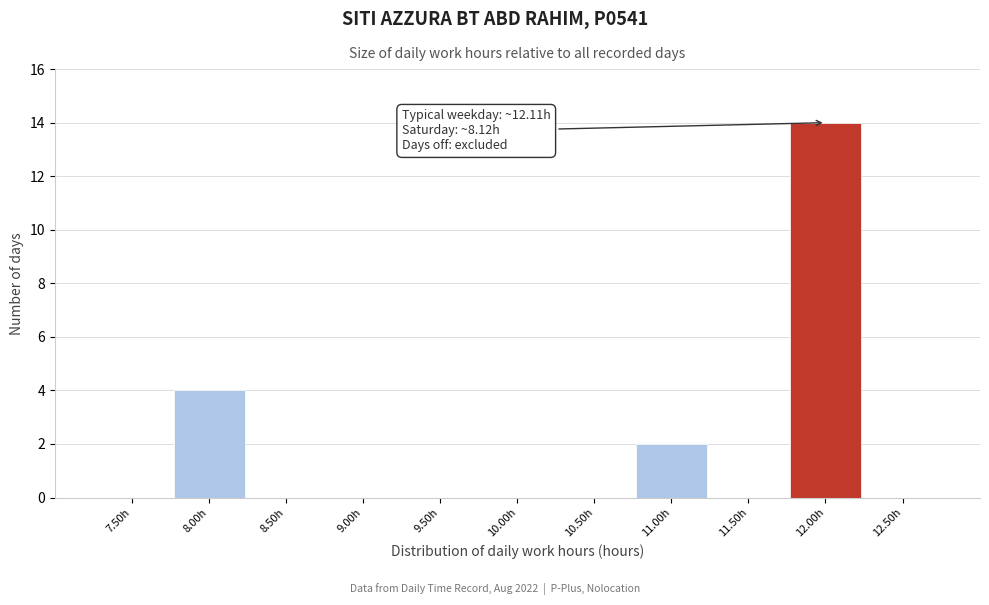

Reading left to right, extract all data points from this chart.

7.50h=0	8.00h=4	8.50h=0	9.00h=0	9.50h=0	10.00h=0	10.50h=0	11.00h=2	11.50h=0	12.00h=14	12.50h=0